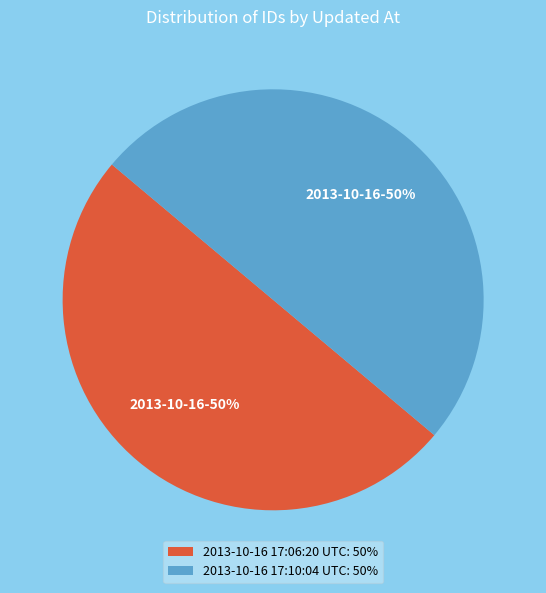

Approximately how many times larger is the value at 2013-10-16 17:06:20 UTC: 50% compared to 2013-10-16 17:10:04 UTC: 50%?

1.0